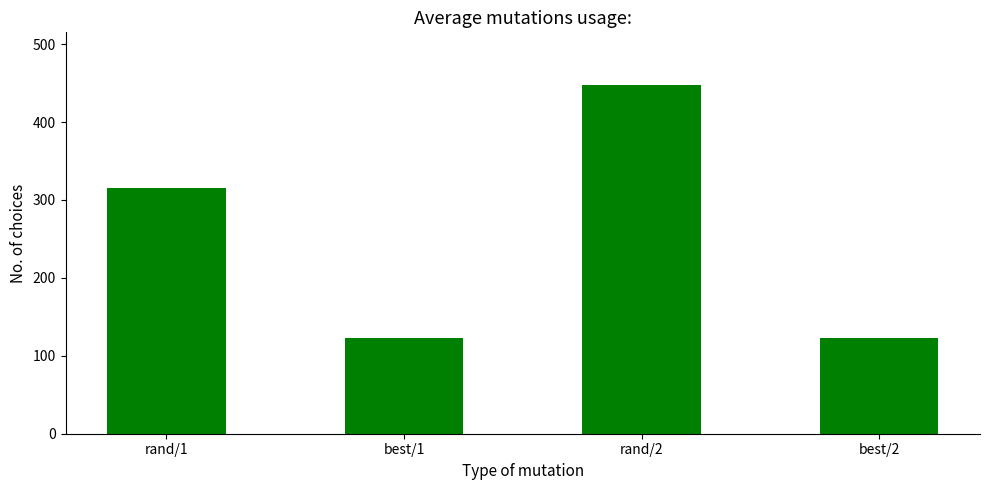

Reading left to right, extract all data points from this chart.

rand/1=316	best/1=123	rand/2=448	best/2=123